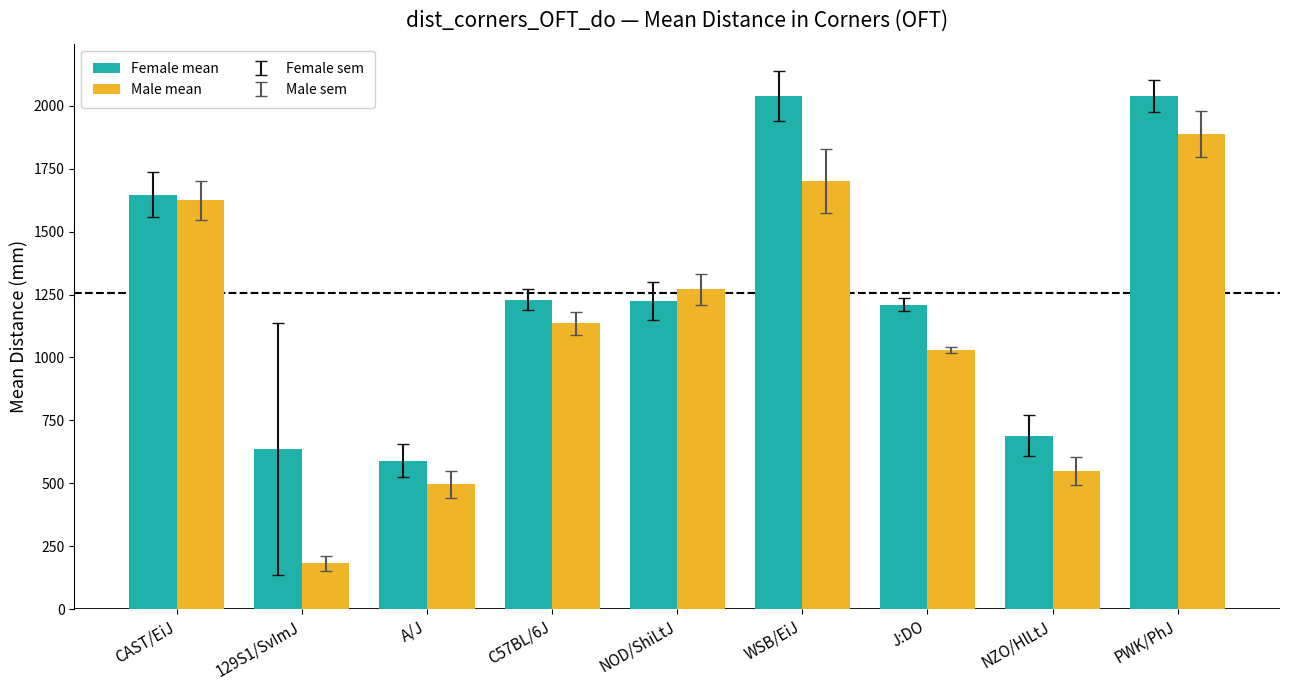

The value of Male mean at CAST/EiJ is 1624.0. True or false?

True